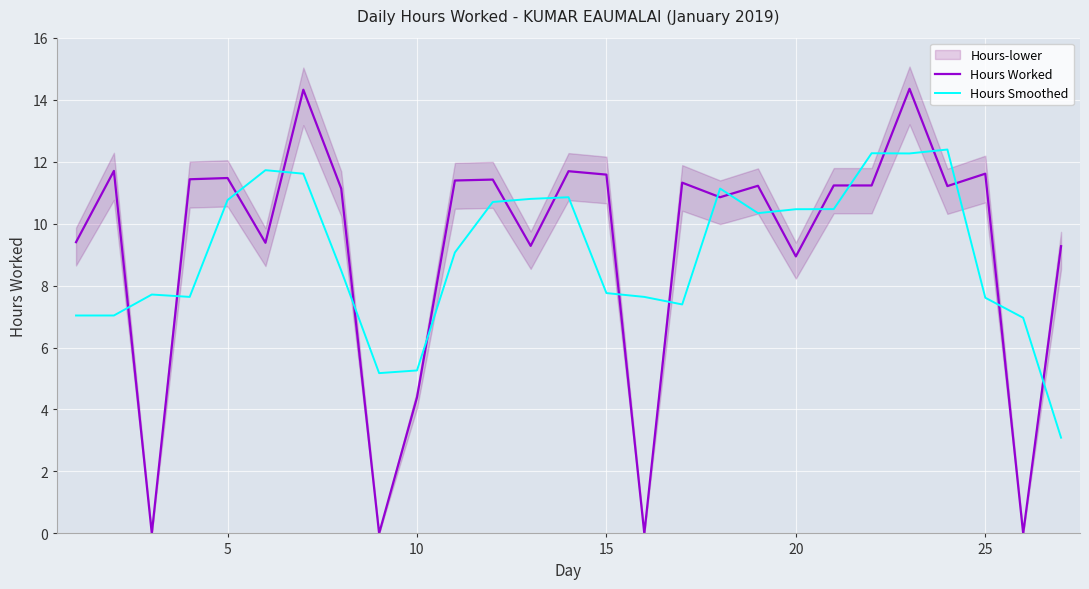

What is the minimum value for Hours Smoothed?

3.1